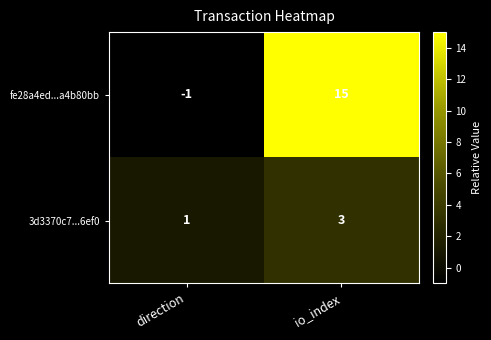

At which category is the sum across all series the highest?

io_index